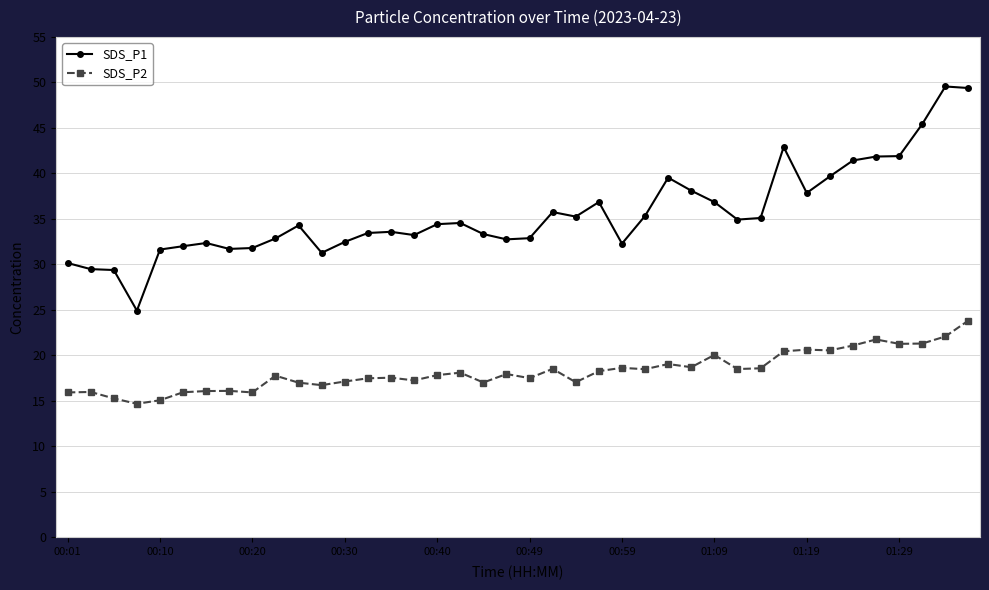

Rank the series by their maximum value, from lowest to highest.

SDS_P2, SDS_P1